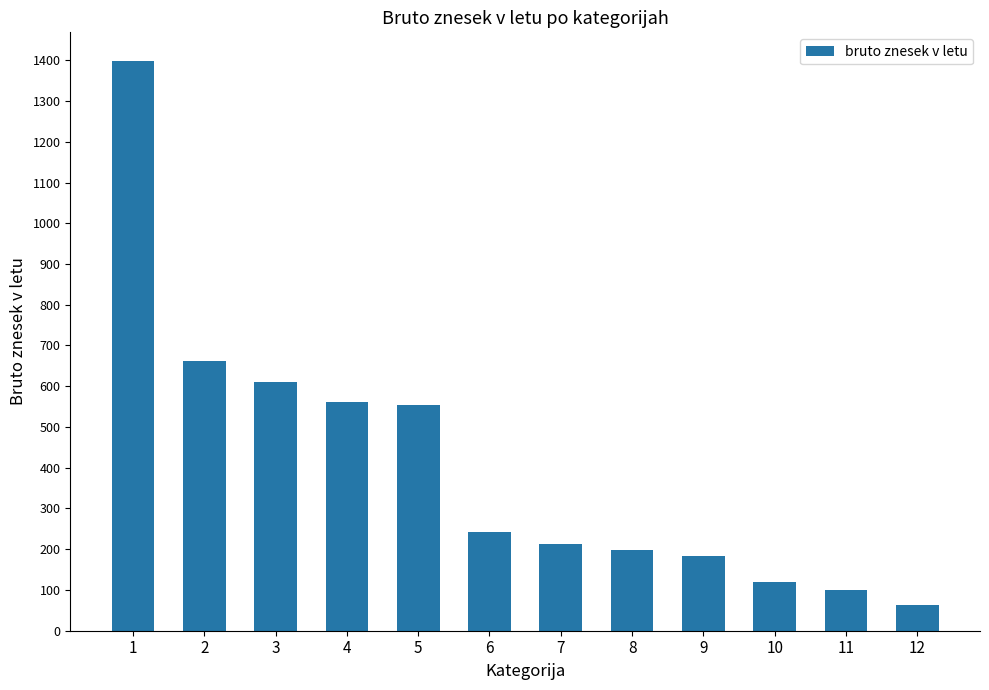

At which category does the chart reach its peak across all series?

1